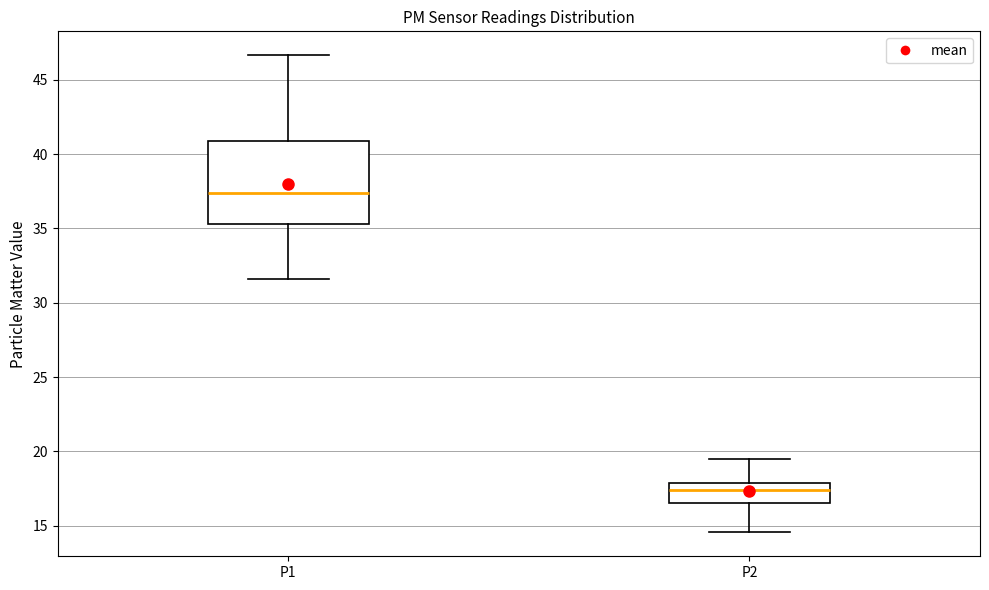

Reading left to right, transcribe this box plot: for each box, give where its median line is, the range the box spans, and where its two whiskers end, as read against the y-axis. The values are not printed on the chart, so give them approximately, as read against the axis.

P1: median 37.5, box 35.5 to 41.0, whiskers 31.5 to 46.5
P2: median 17.5, box 16.5 to 18.0, whiskers 14.5 to 19.5